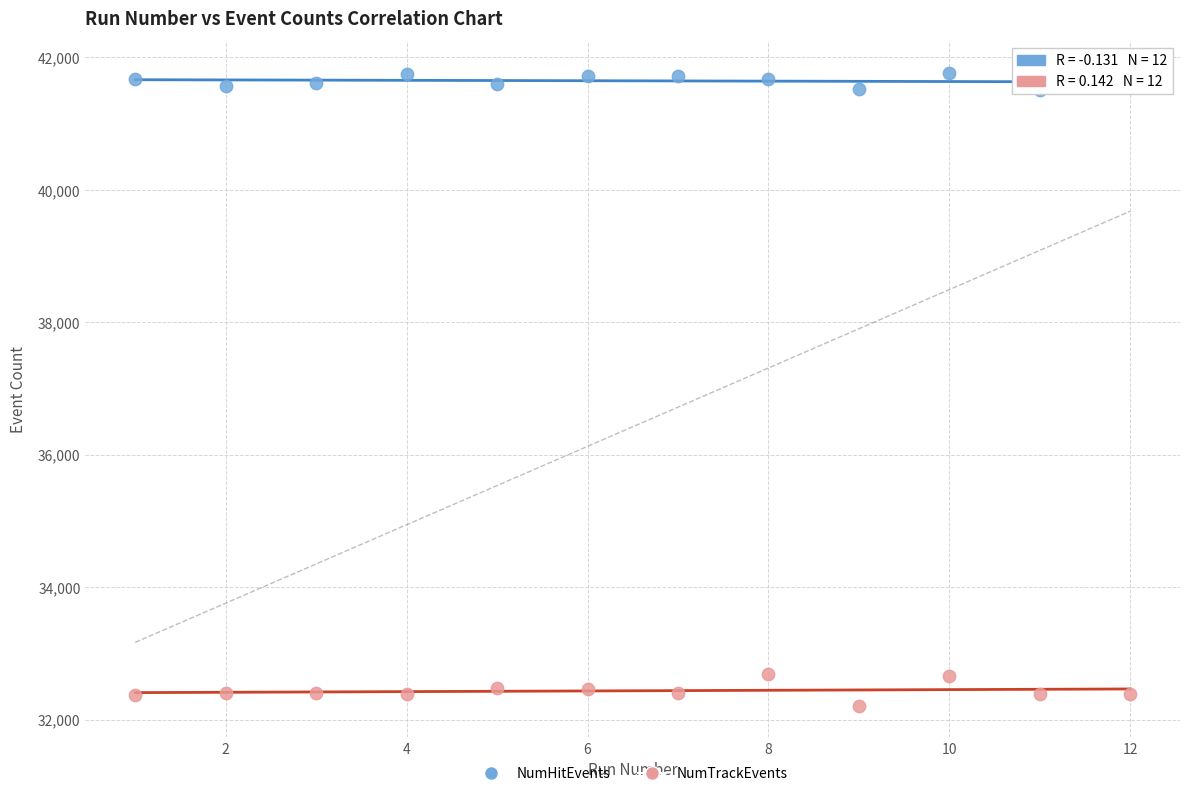

What are all the series names shown in the legend?

NumHitEvents, NumTrackEvents